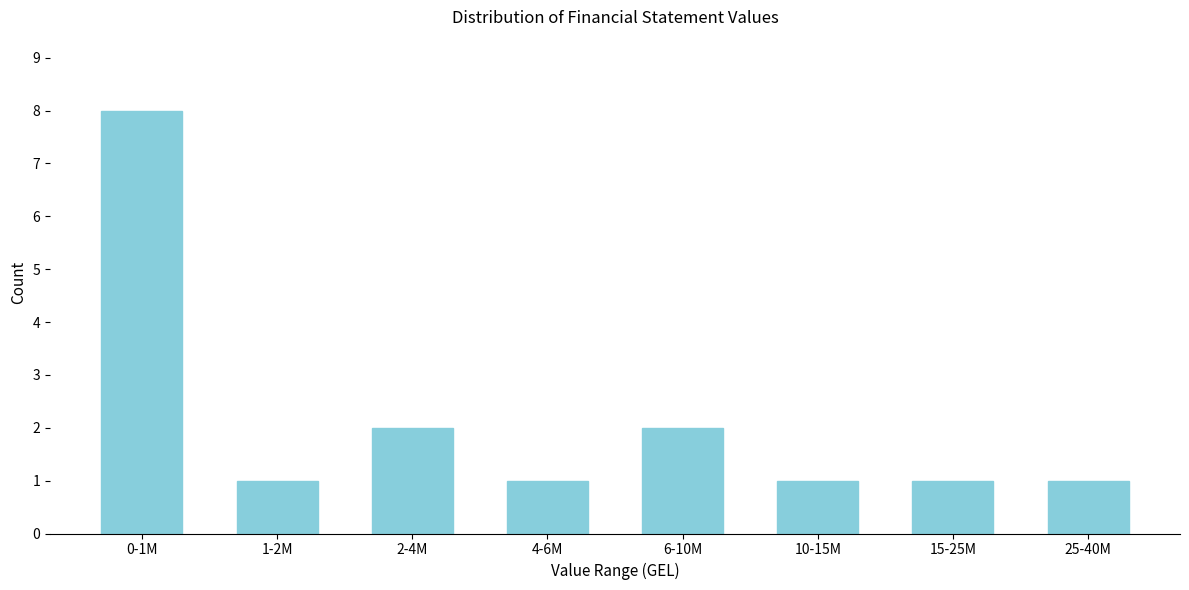

Reading left to right, what are all the values shown in this chart?

8	1	2	1	2	1	1	1